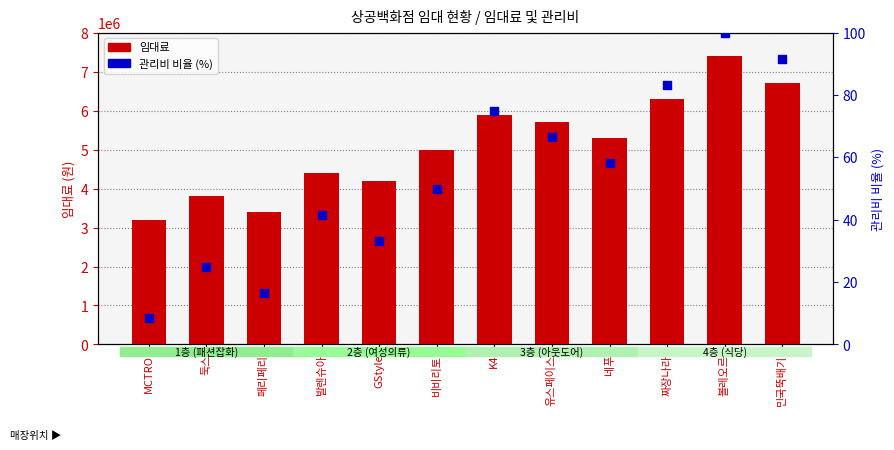

Which series reaches the maximum Y coordinate?

임대료